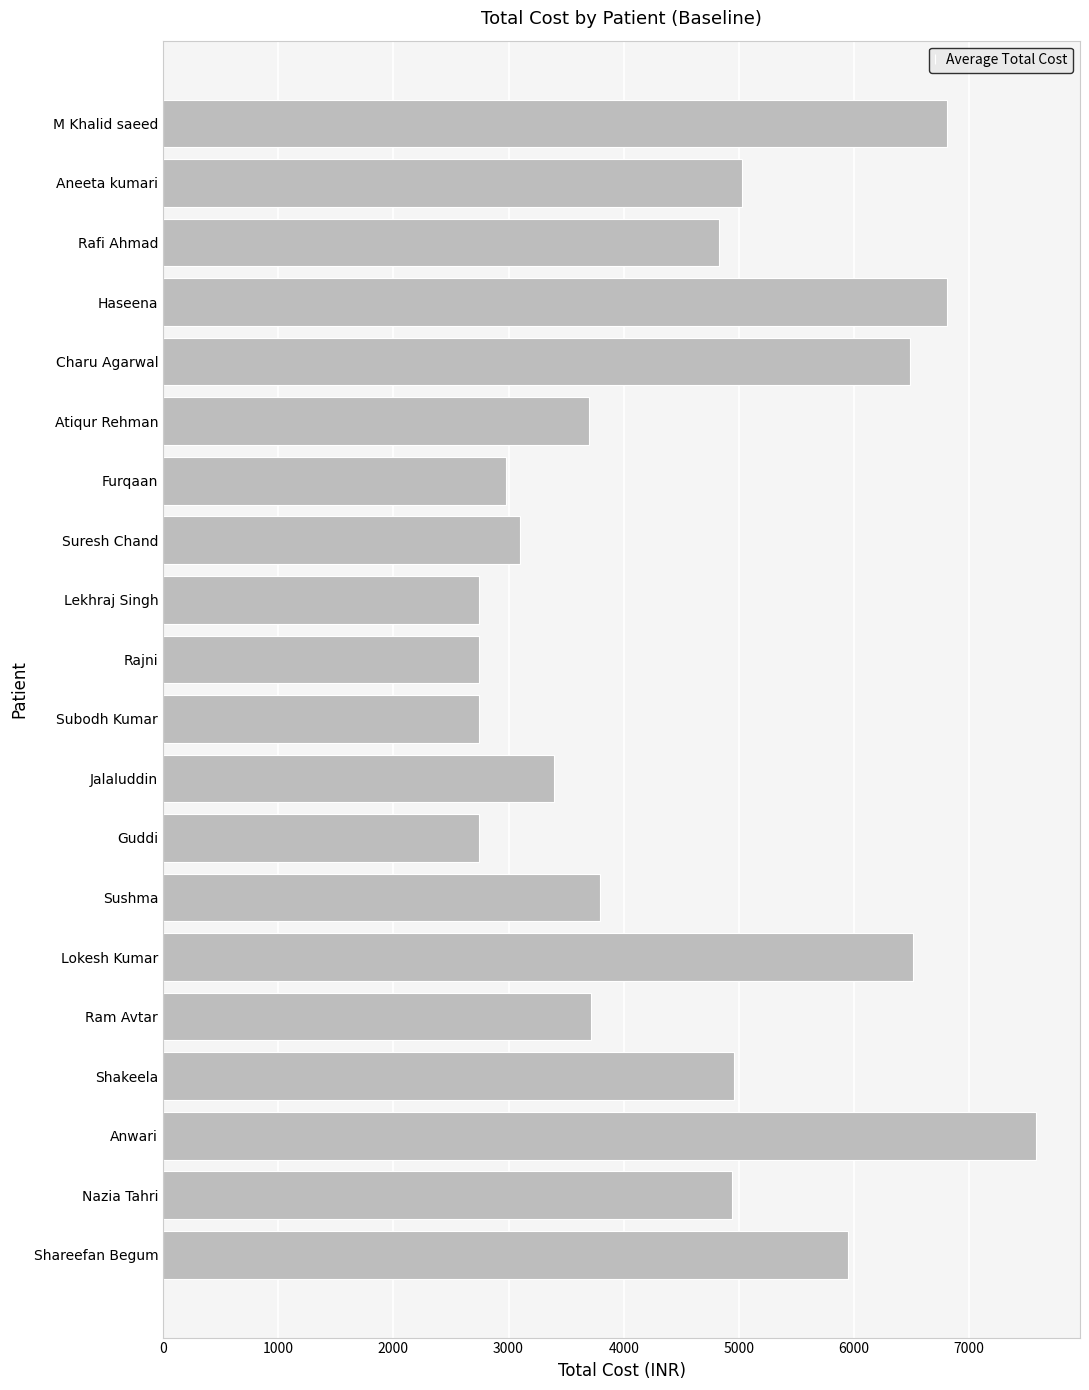

What is the label of the 15th bar from the top?

Lokesh Kumar